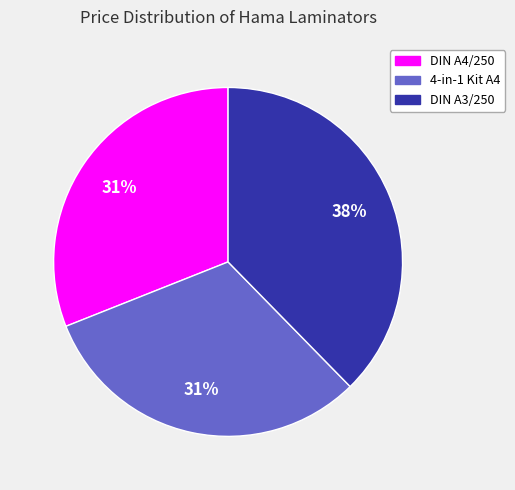

What is the largest slice in the pie chart?

DIN A3/250